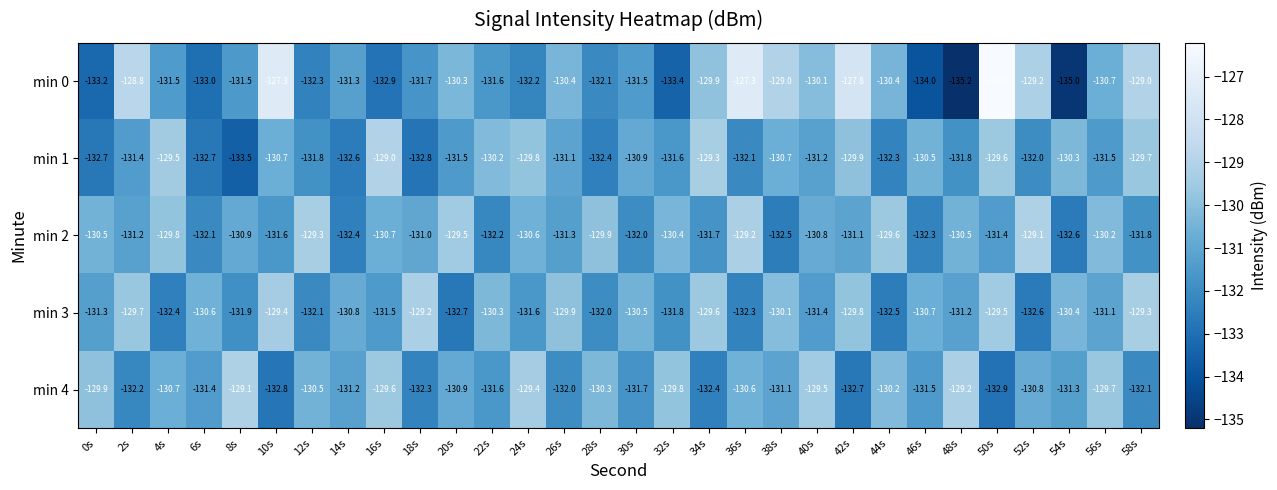

What is the difference between the highest and lowest values at 30s?

1.5